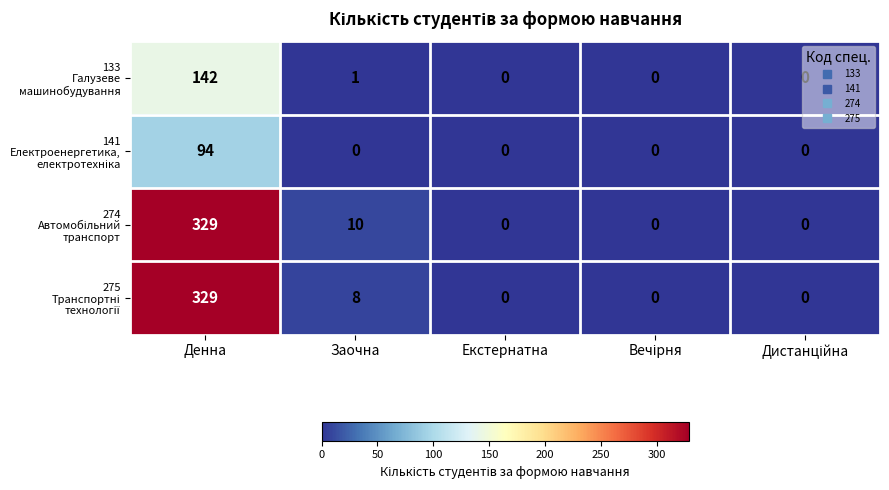

What is the spread (max minus min) of values at Денна?

235